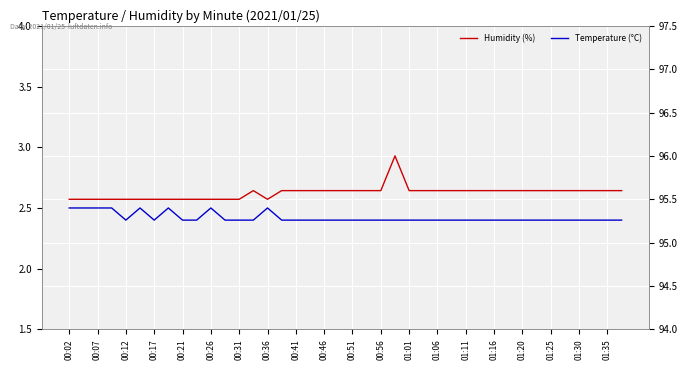

What is the maximum value shown in the chart?

96.0